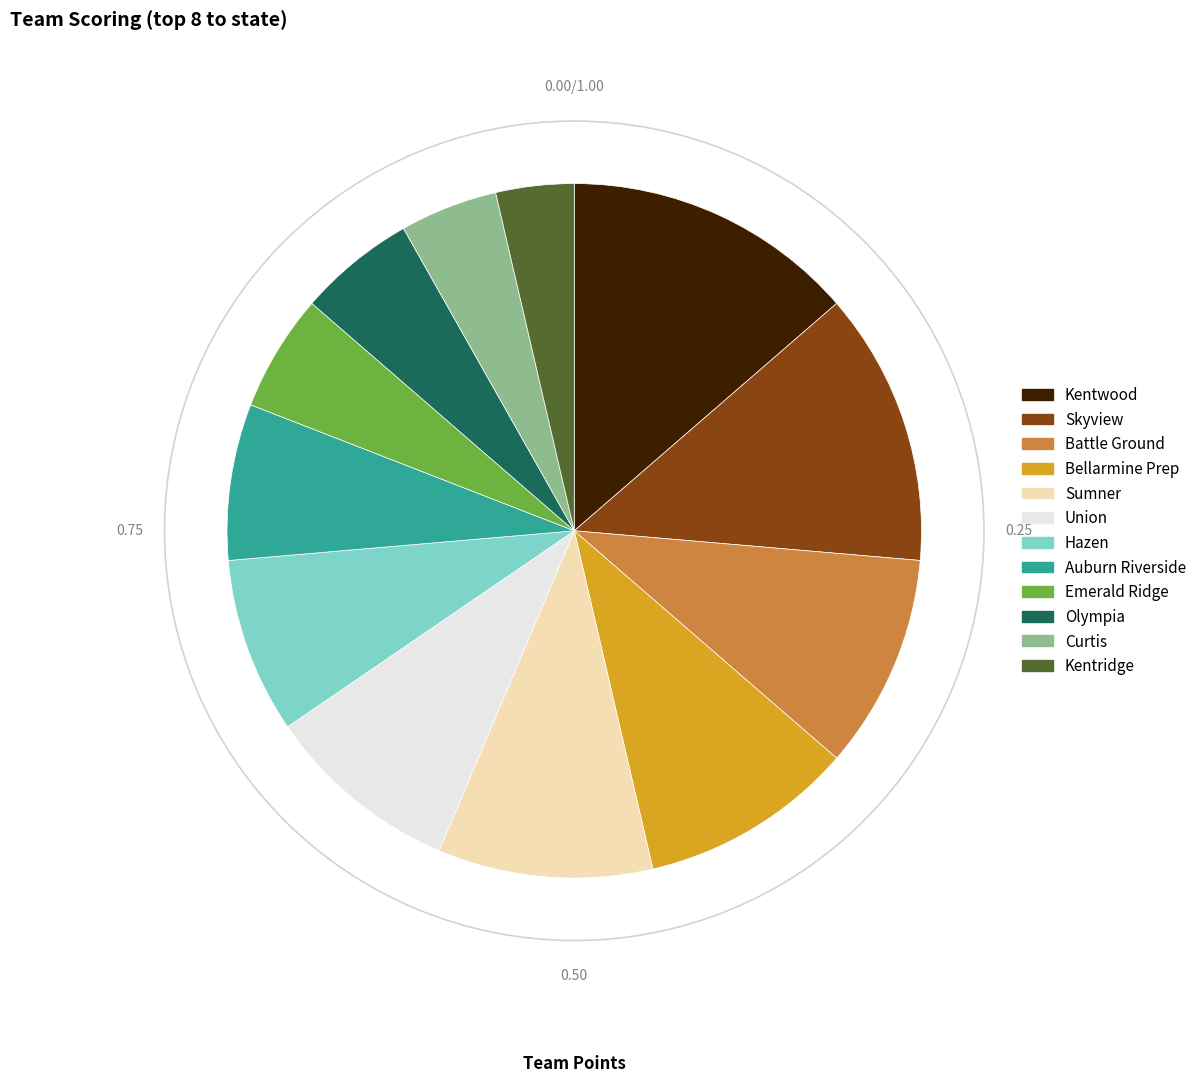

Which has a higher value, Battle Ground or Olympia?

Battle Ground